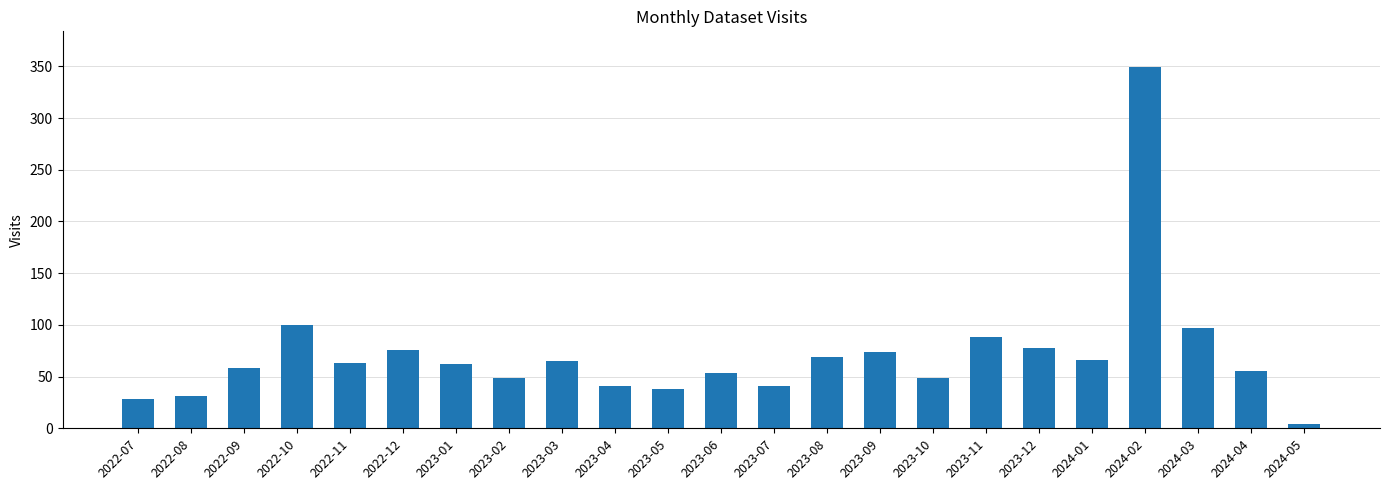

What is the sum of the values at 2022-07 and 2023-03?

93